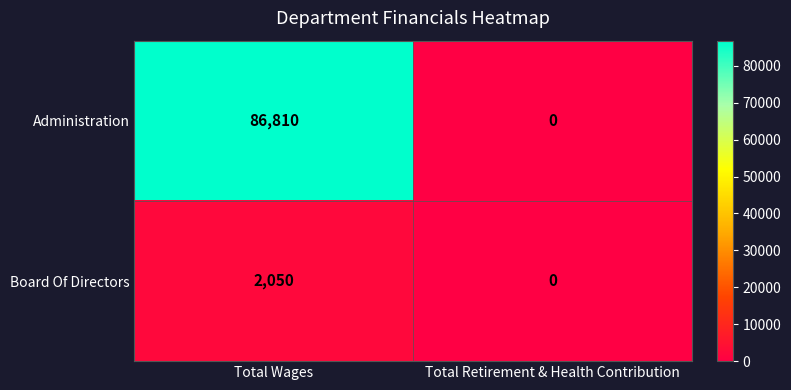

What is the spread (max minus min) of values at Total Wages?

84760